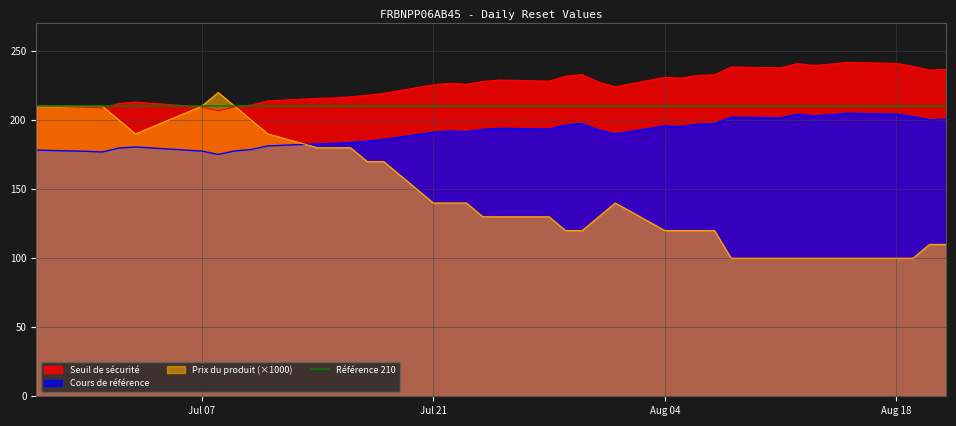

What is the maximum value for Cours de référence?

204.9